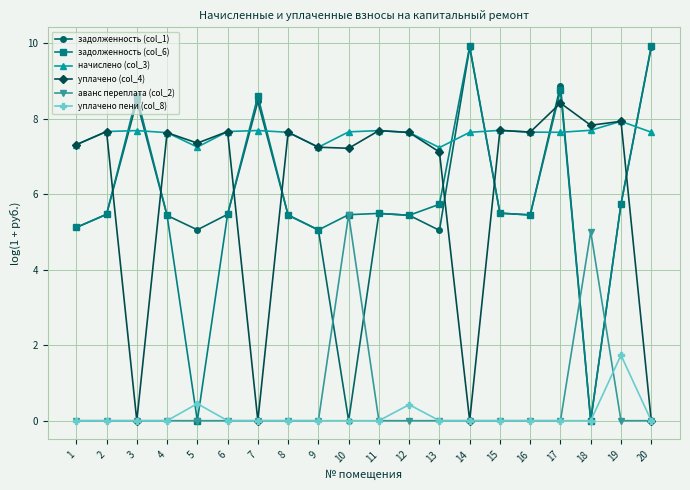

Where is the first local minimum for задолженность (col_1)?

5